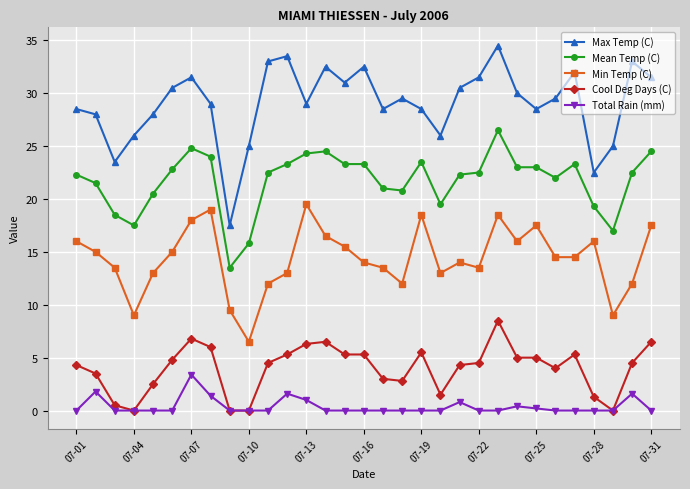

How many categories are shown in the chart?

31